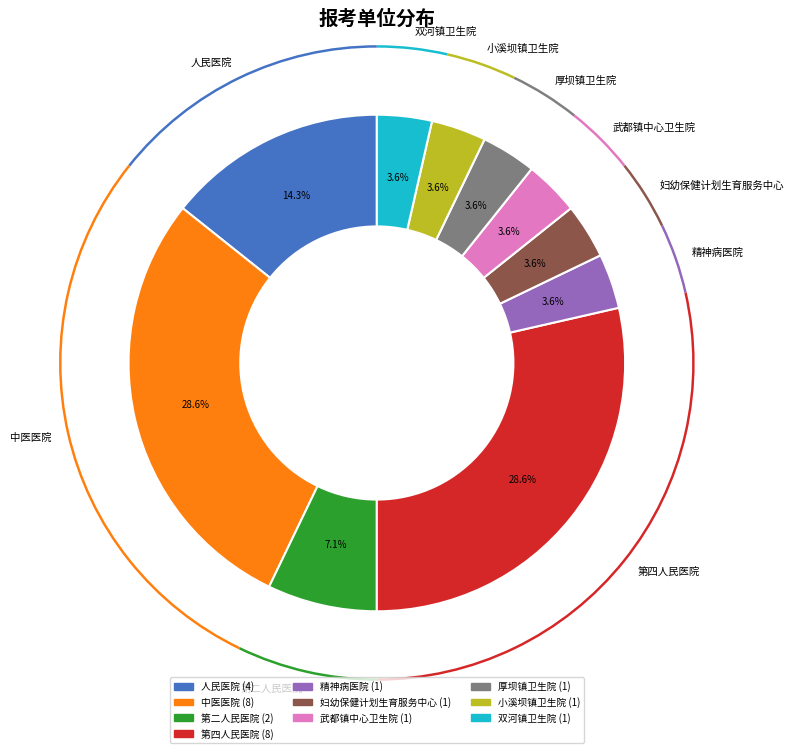

To the nearest percent, what is the combined percentage of 精神病医院 and 第四人民医院?

32%